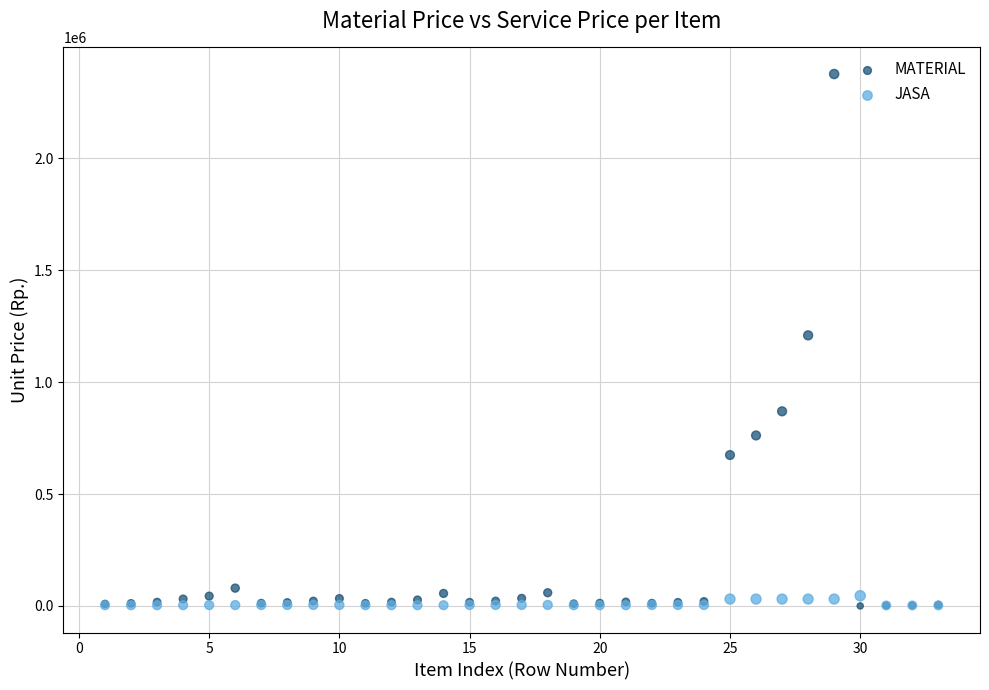

What are all the series names shown in the legend?

MATERIAL, JASA